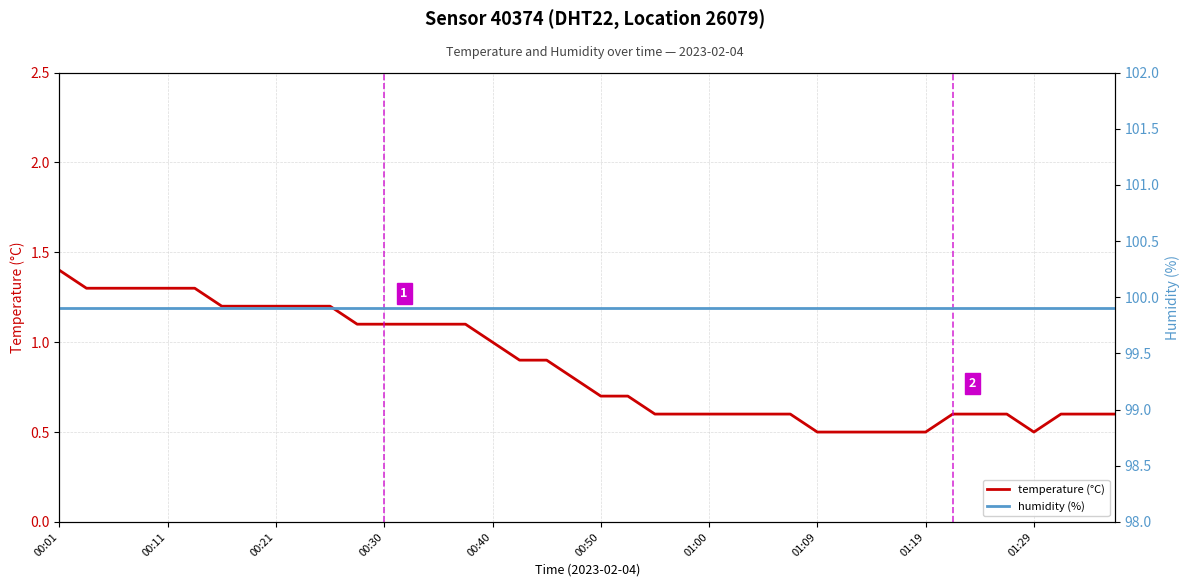

Reading left to right, transcribe all the data shown in this chart.

temperature (°C): 1.4	1.3	1.3	1.3	1.3	1.3	1.2	1.2	1.2	1.2	1.2	1.1	1.1	1.1	1.1	1.1	1.0	0.9	0.9	0.8	0.7	0.7	0.6	0.6	0.6	0.6	0.6	0.6	0.5	0.5	0.5	0.5	0.5	0.6	0.6	0.6	0.5	0.6	0.6	0.6
humidity (%): 99.9	99.9	99.9	99.9	99.9	99.9	99.9	99.9	99.9	99.9	99.9	99.9	99.9	99.9	99.9	99.9	99.9	99.9	99.9	99.9	99.9	99.9	99.9	99.9	99.9	99.9	99.9	99.9	99.9	99.9	99.9	99.9	99.9	99.9	99.9	99.9	99.9	99.9	99.9	99.9